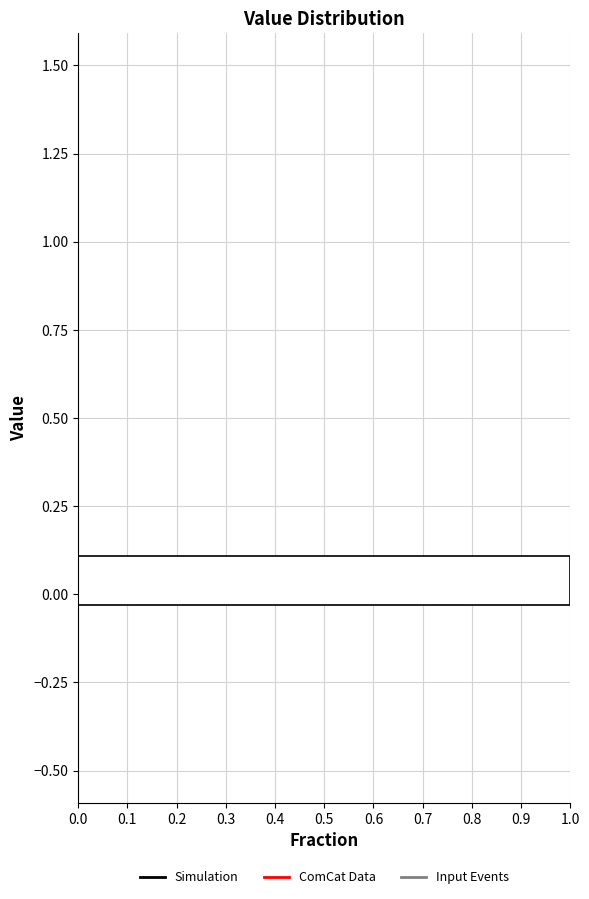

Read against the y-axis, roughly where is the centre of the longest bar?

0.05